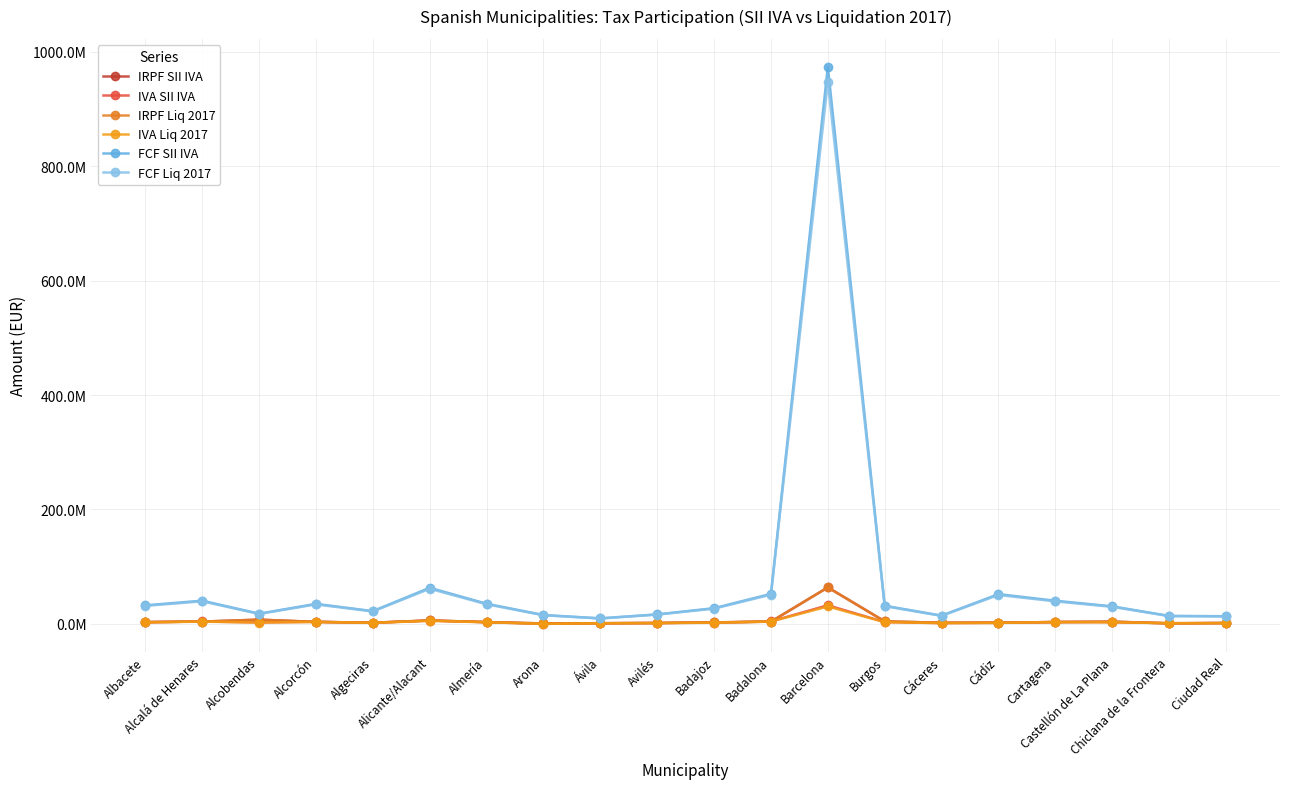

What is the spread (max minus min) of values at Cádiz?

50244555.7